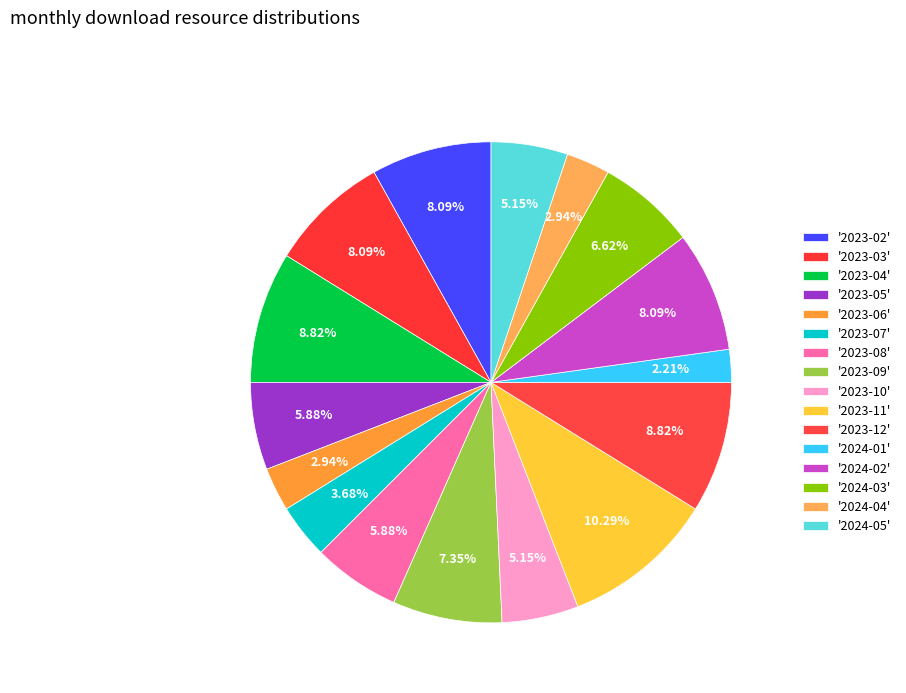

Which slice is the largest?

2023-11